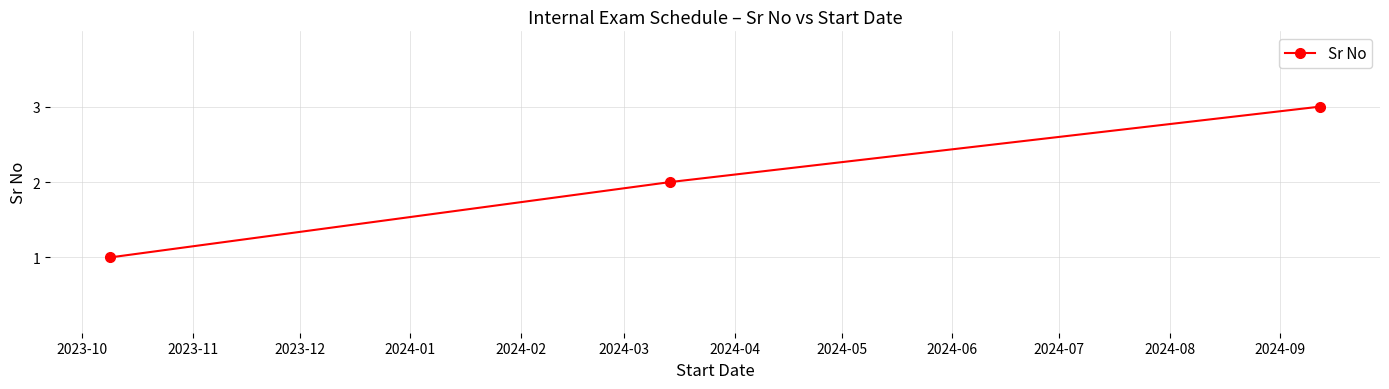

What is the greatest value displayed?

3